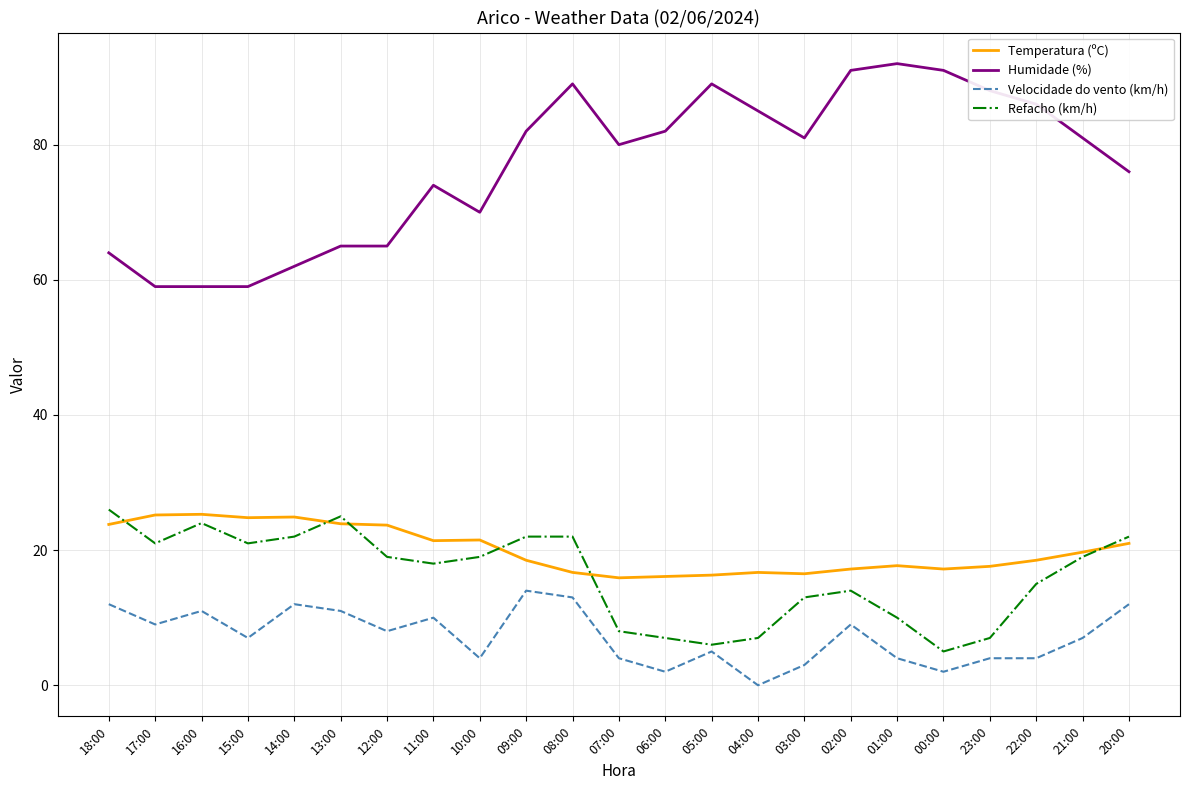

At which category is the sum across all series the highest?

08:00